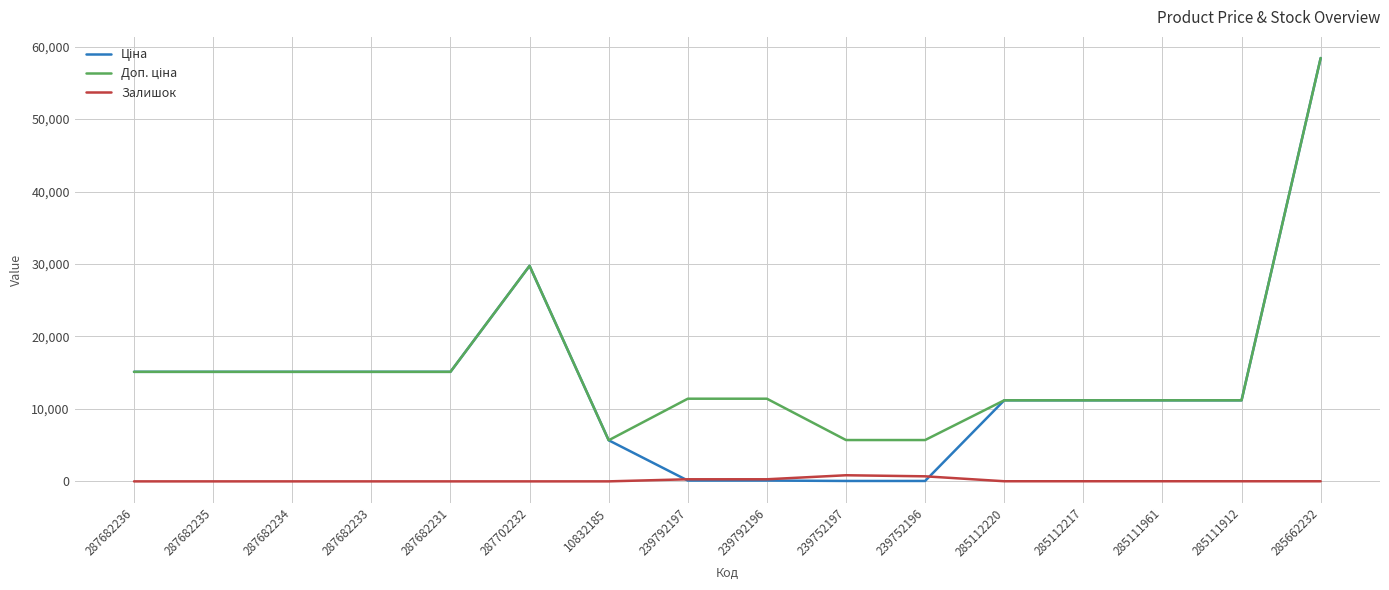

At which category is the sum across all series the highest?

285662232